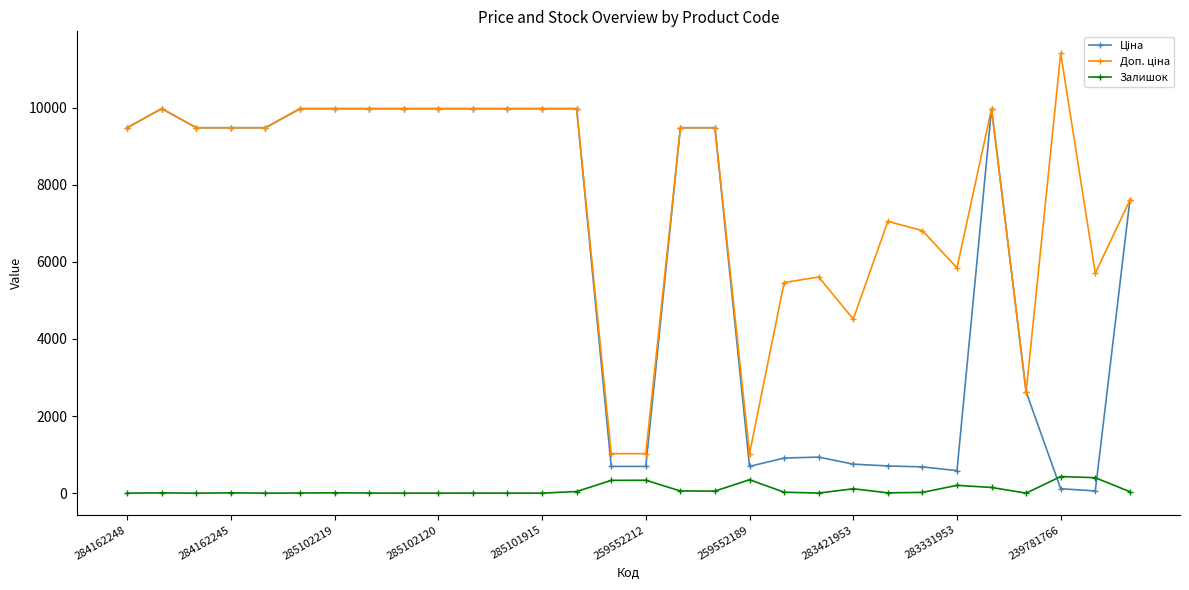

What is the maximum value shown in the chart?

11410.0